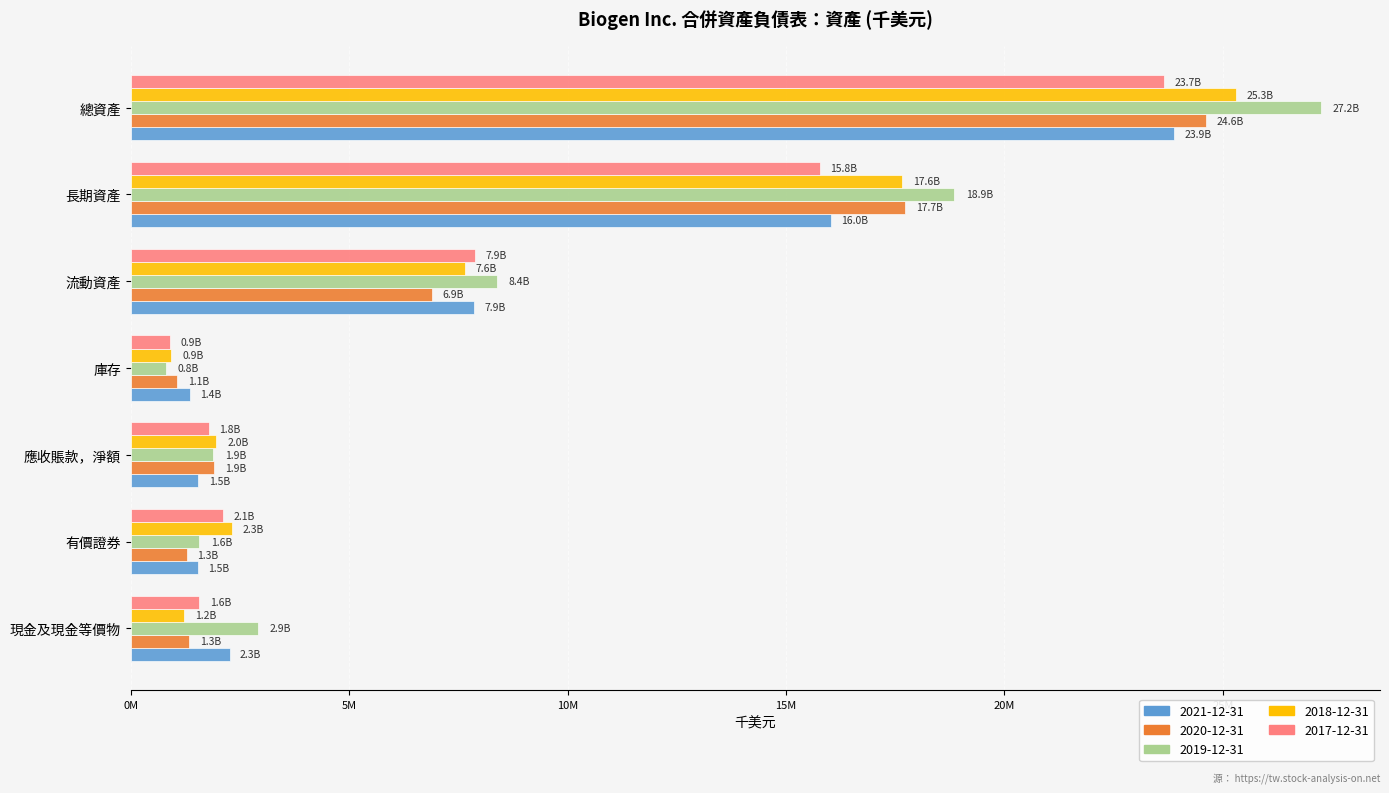

Reading left to right, list all the values displayed in this chart.

2021-12-31: 2261400	1541100	1549400	1351500	7856500	16020800	23877300
2020-12-31: 1331200	1278900	1913800	1068600	6887100	17731800	24618900
2019-12-31: 2913700	1562200	1880500	804200	8381800	18852500	27234300
2018-12-31: 1224600	2313400	1958500	929900	7640900	17648000	25288900
2017-12-31: 1573800	2115200	1787000	902700	7873300	15779300	23652600